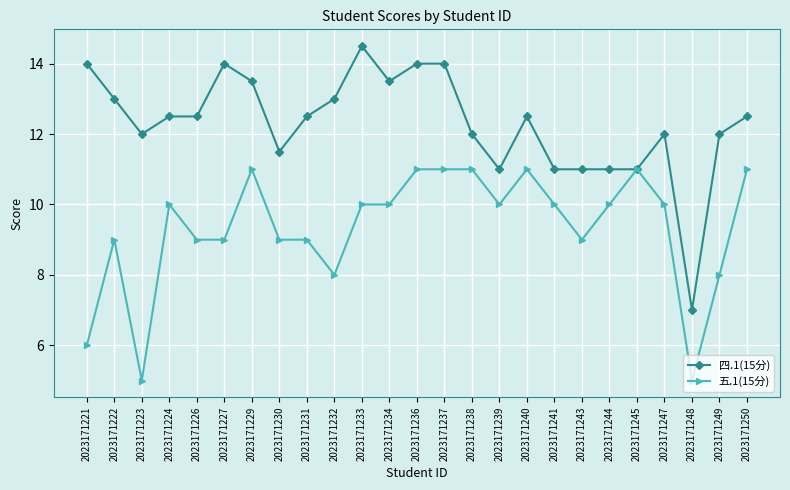

Where does the 四.1(15分) series first go above 12?

2023171221